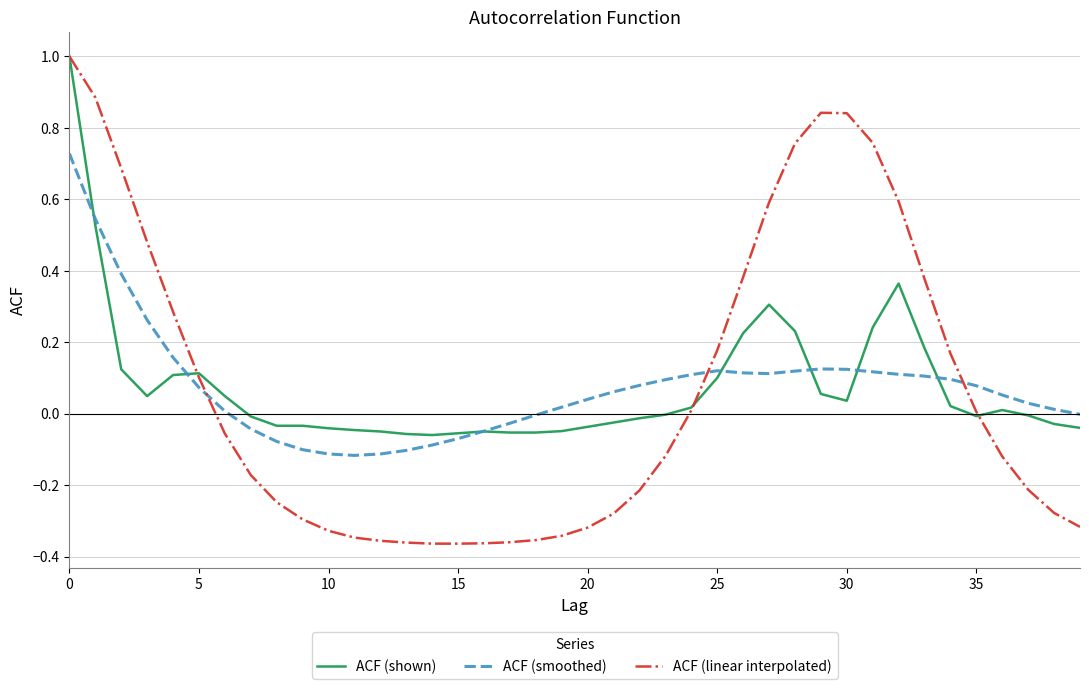

Which series has the widest spread of values?

ACF (linear interpolated)